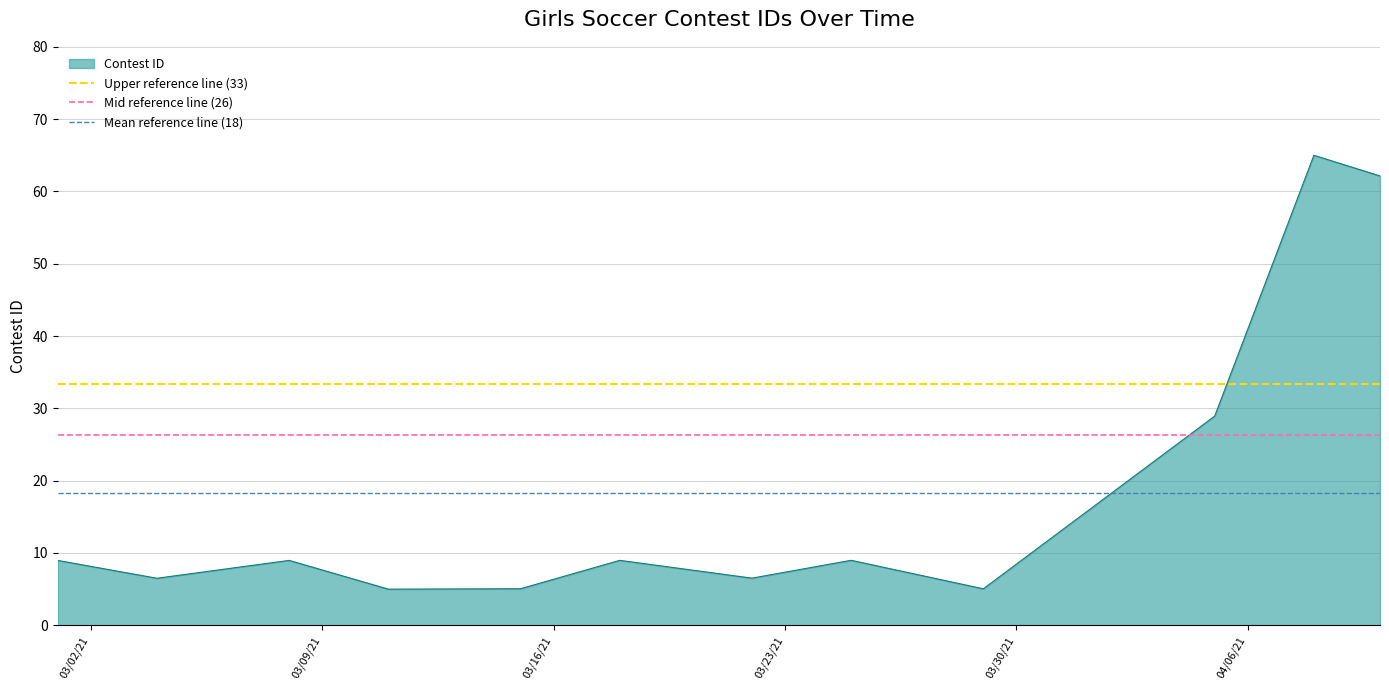

What is the highest value of the Contest ID series?

65.0